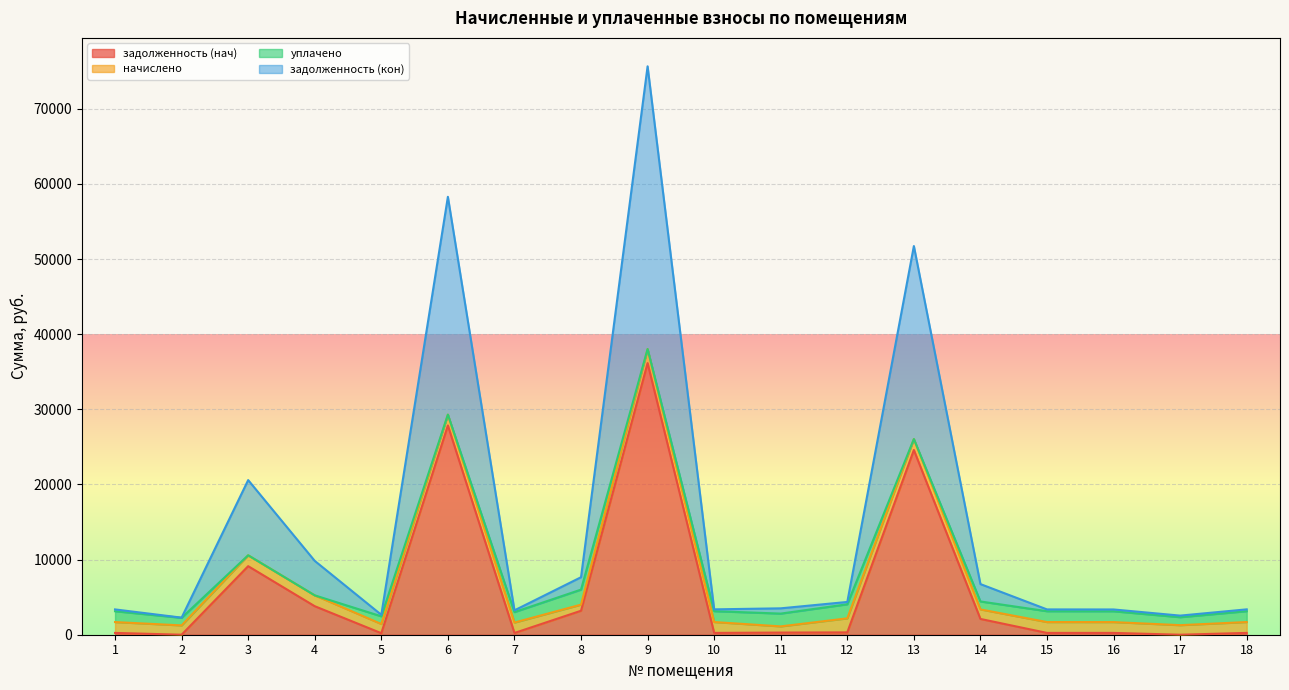

At which category is the sum across all series the highest?

9